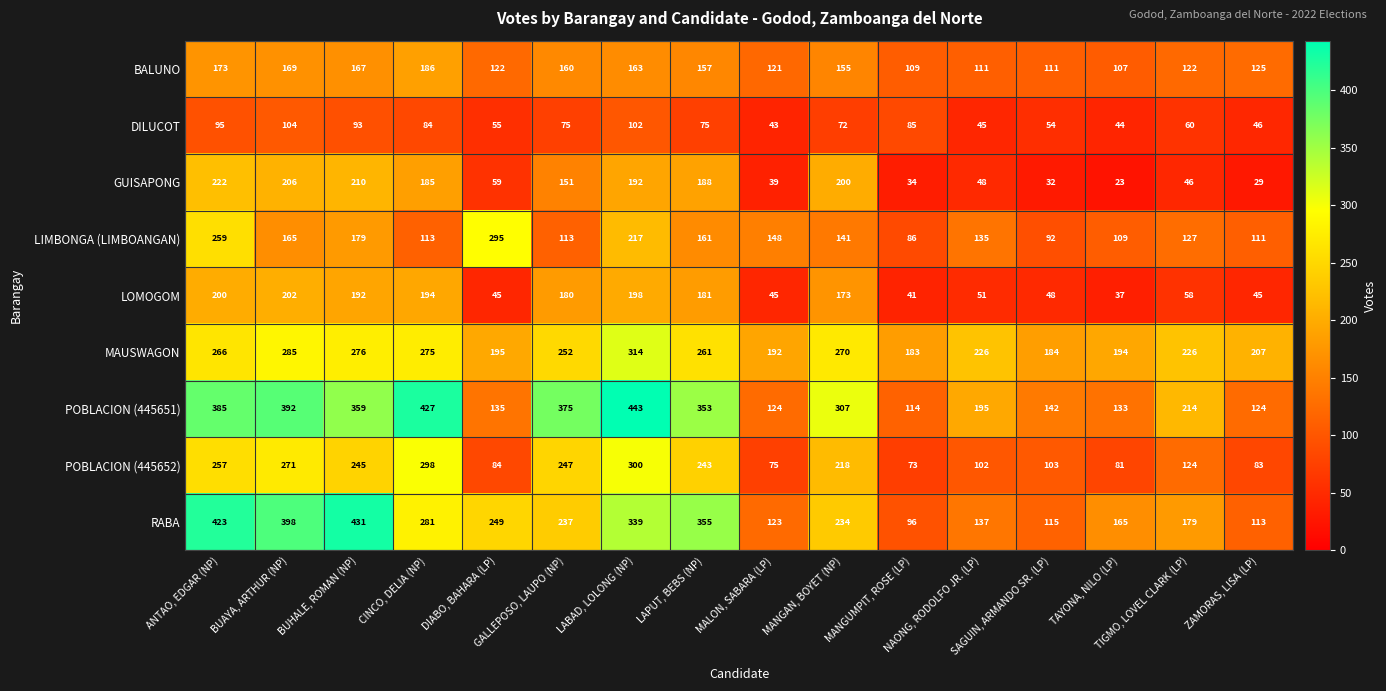

Which series has the largest total across all categories?

POBLACION (445651)